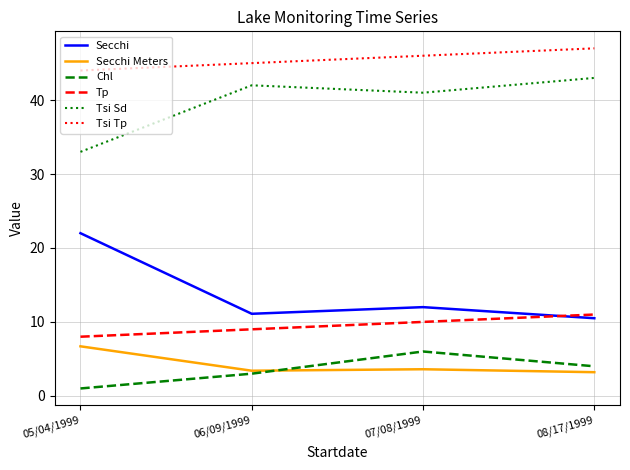

What are all the series names shown in the legend?

Secchi, Secchi Meters, Chl, Tp, Tsi Sd, Tsi Tp